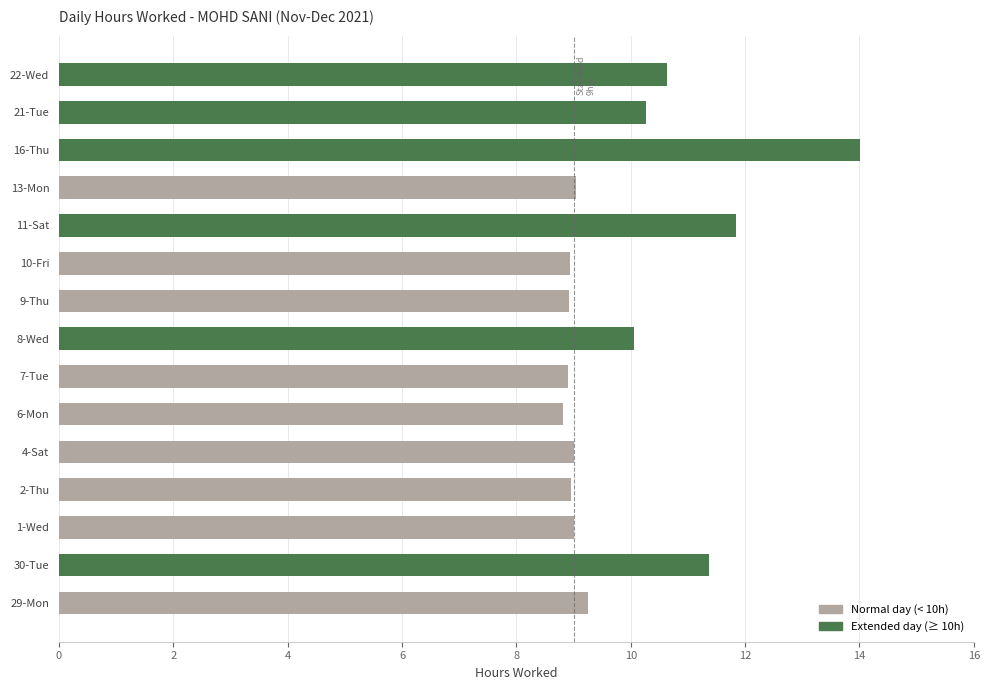

Which has a higher value, 16-Thu or 13-Mon?

16-Thu